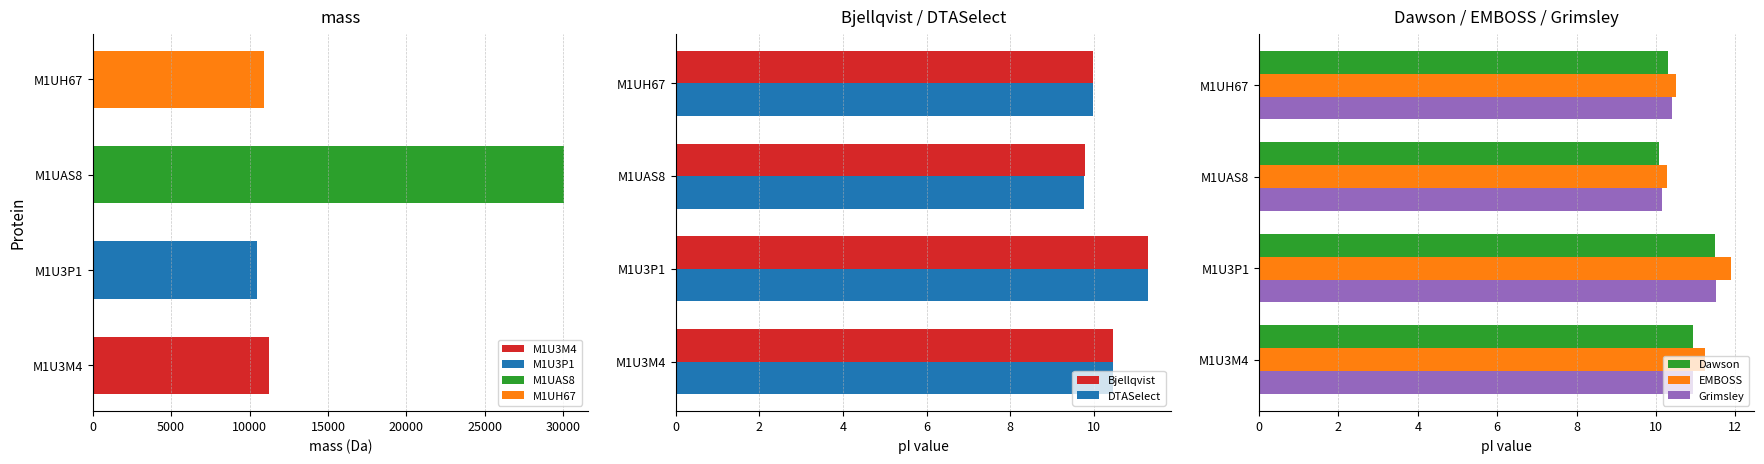

What is the value of the DTASelect bar at the 1st from the left?

10.5